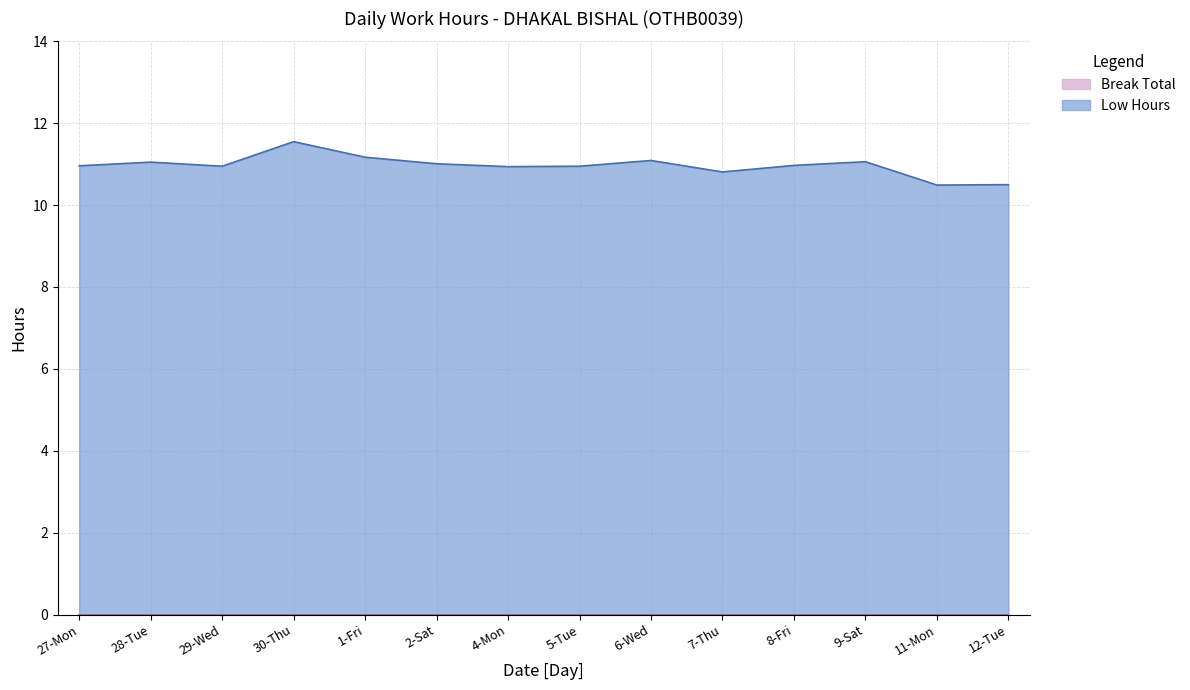

Reading right to left, transcribe all the data shown in this chart.

12-Tue=10.5	11-Mon=10.5	9-Sat=11.1	8-Fri=11.0	7-Thu=10.8	6-Wed=11.1	5-Tue=10.9	4-Mon=10.9	2-Sat=11.0	1-Fri=11.2	30-Thu=11.6	29-Wed=10.9	28-Tue=11.1	27-Mon=11.0